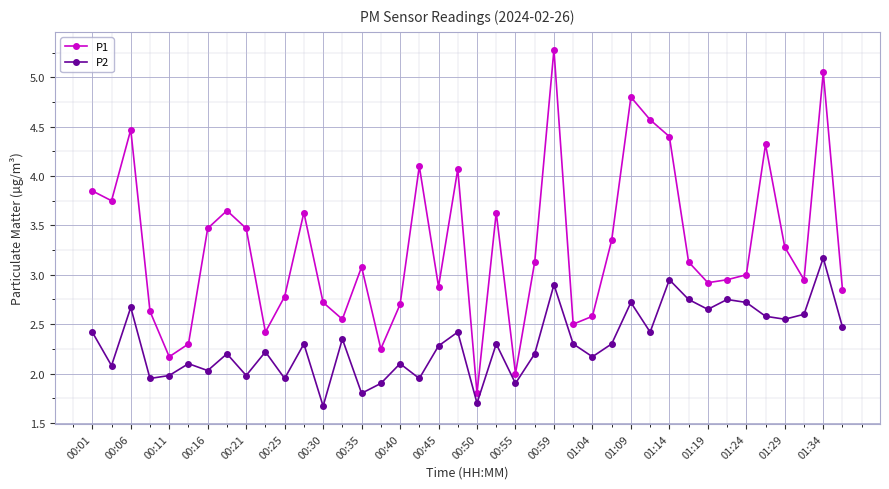

Rank the series by their average value, from lowest to highest.

P2, P1